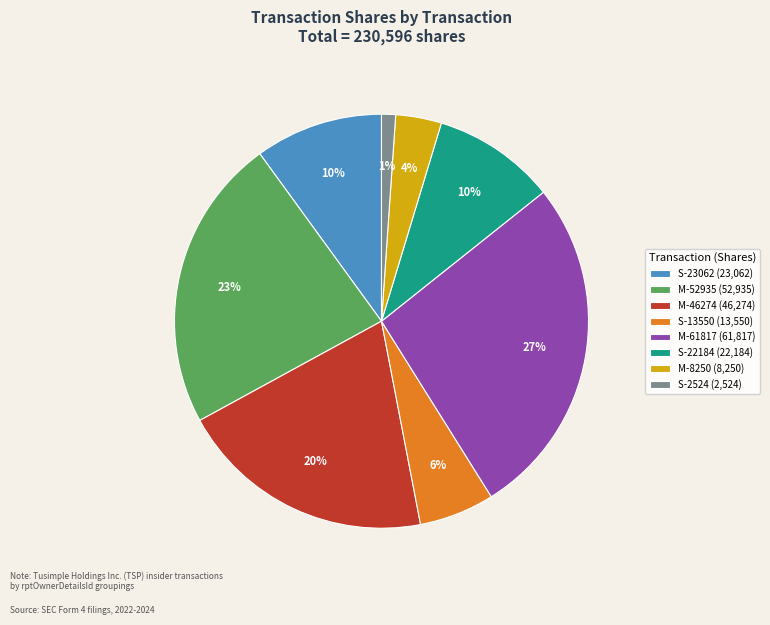

Which category has the smallest portion of the pie?

S-2524